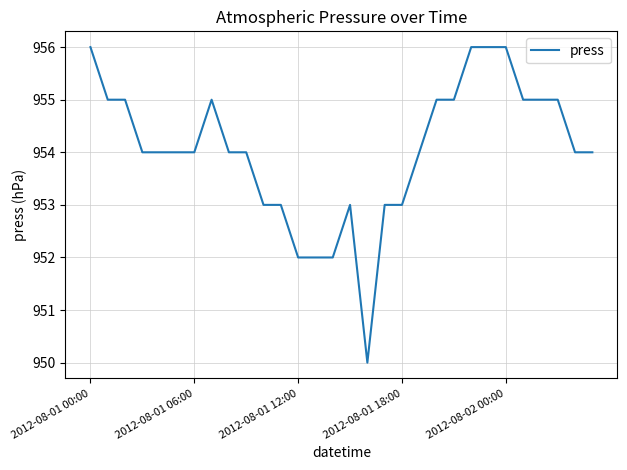

What is the greatest value displayed?

956